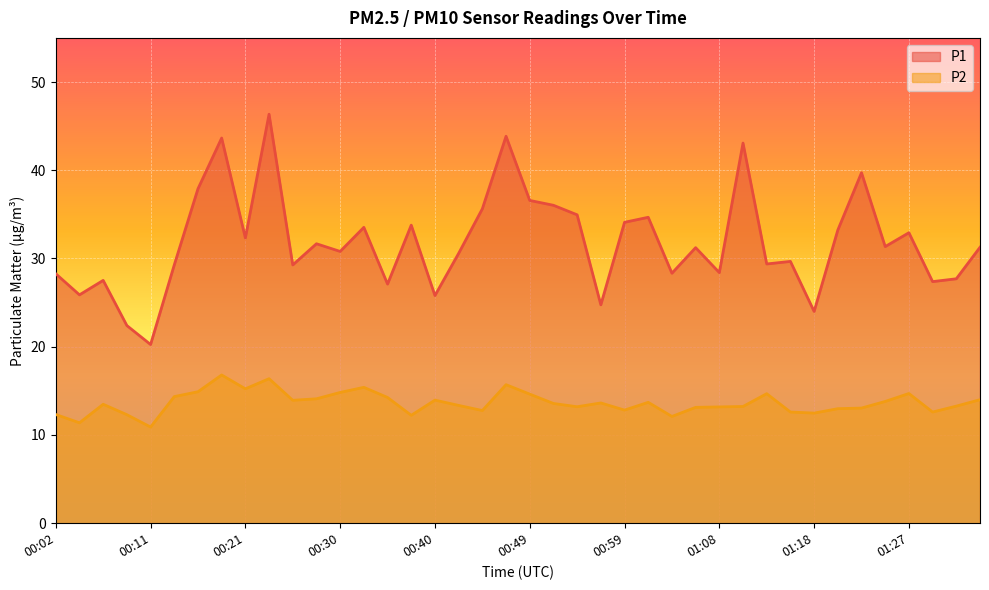

Is it true that P2 equals 14.0 at 01:35?

True